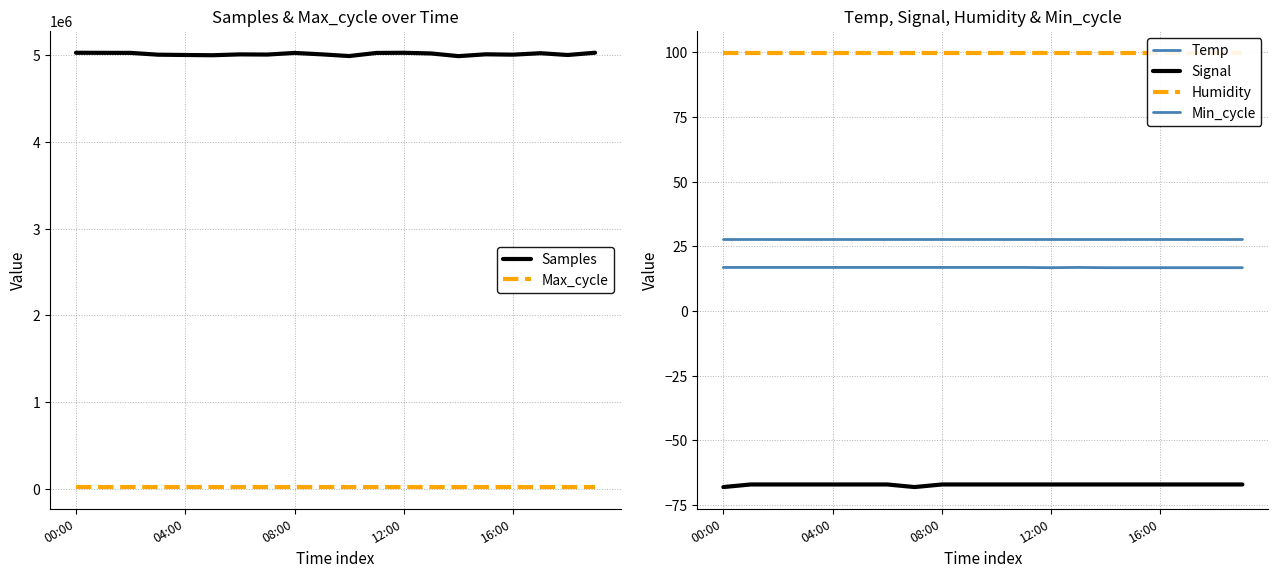

True or false: Min_cycle and Temp intersect in this chart.

False